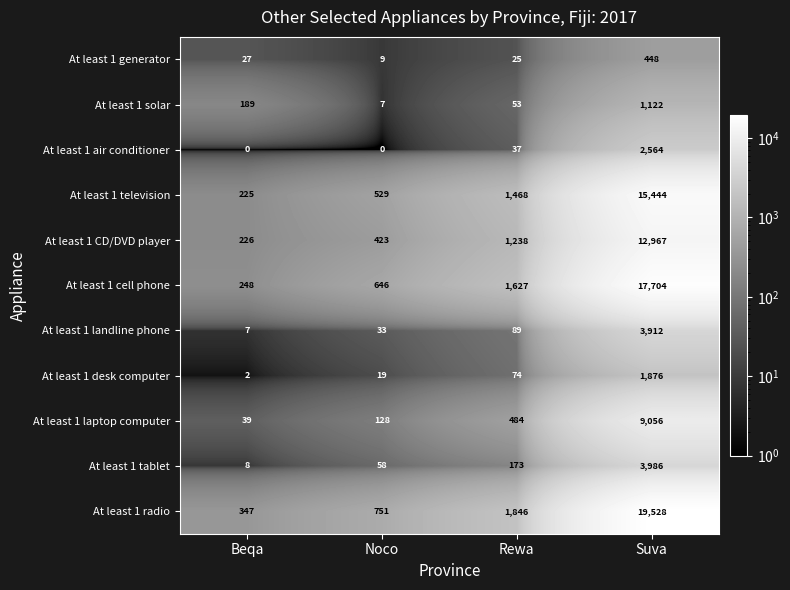

Which series has the widest spread of values?

At least 1 radio